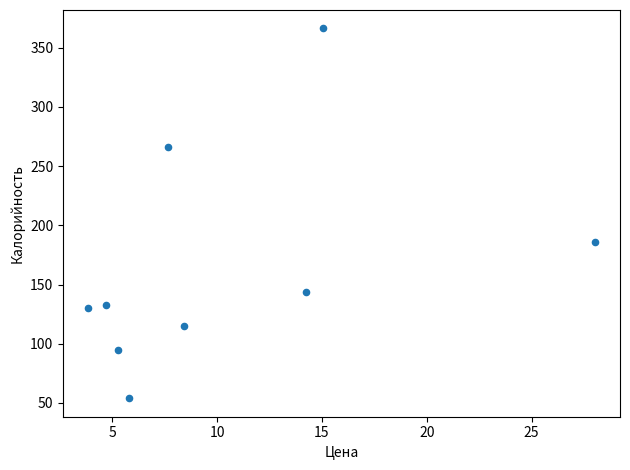

What is the average X value?

10.3